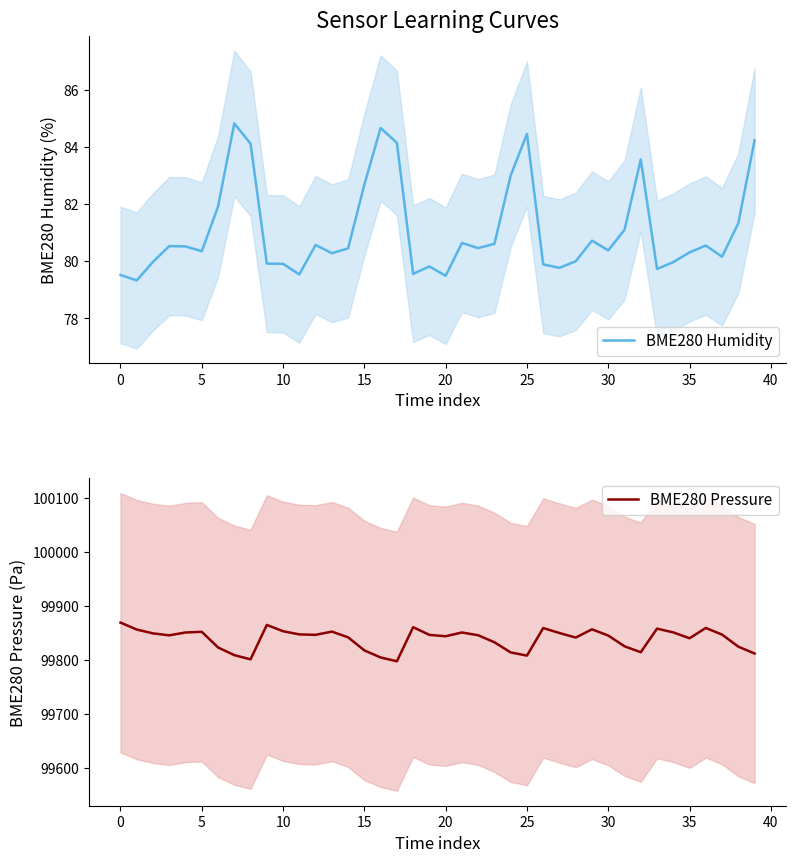

What is the sum of the BME280 Pressure values at 0 and 38?

199680.5